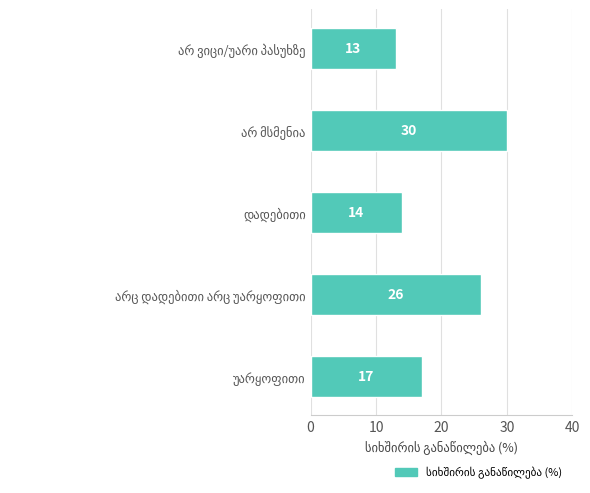

What is the average value?

20